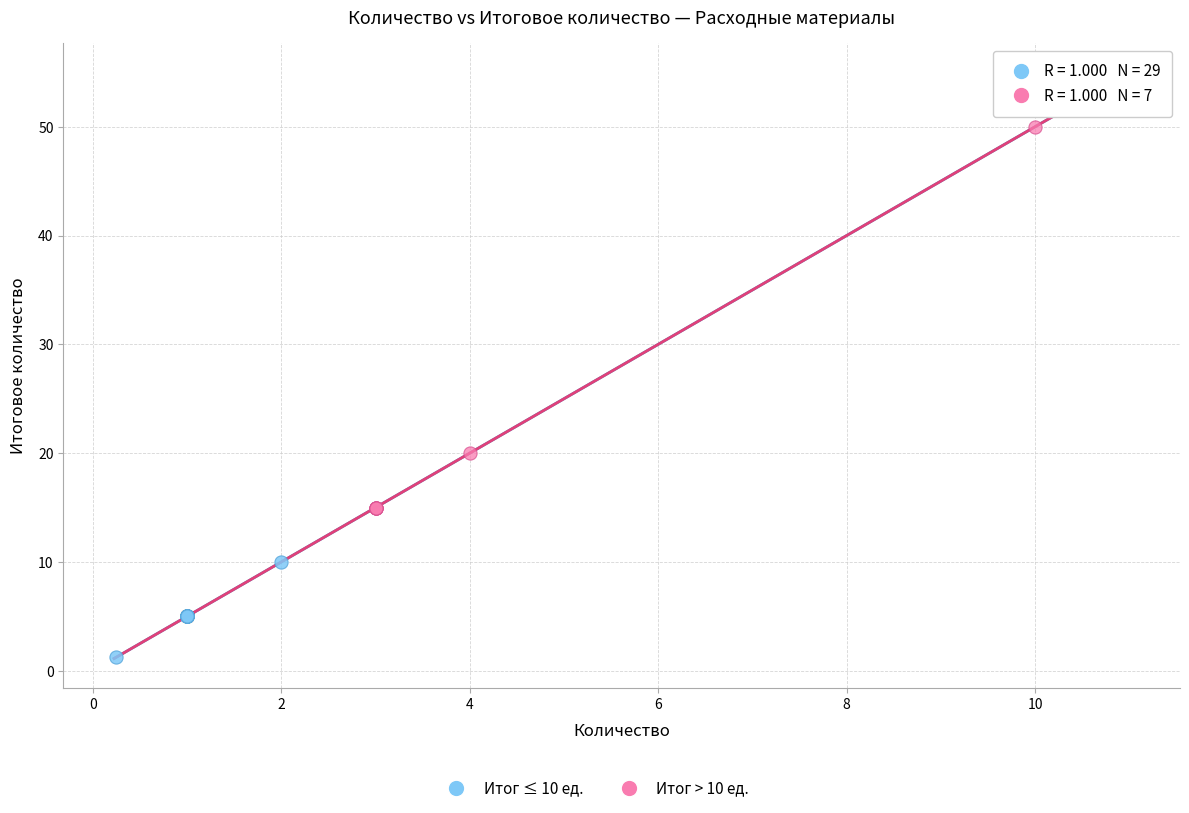

Which series contains the lowest Y value?

Итог ≤ 10 ед.